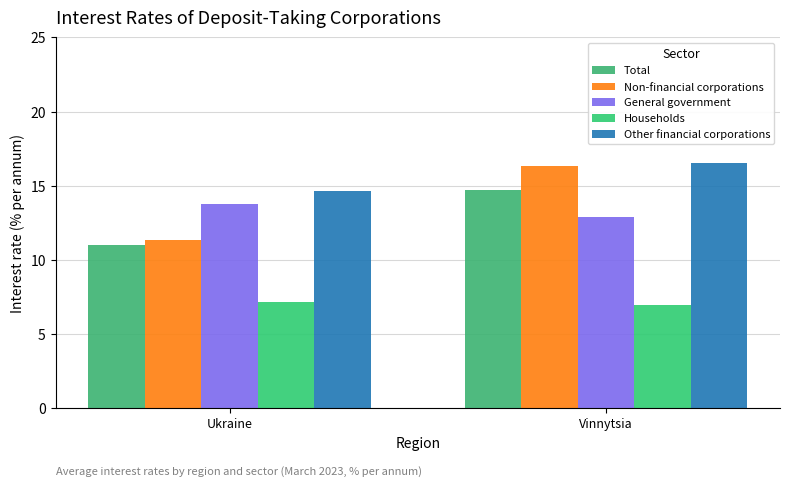

The value of Households at Vinnytsia is 11.2. True or false?

False